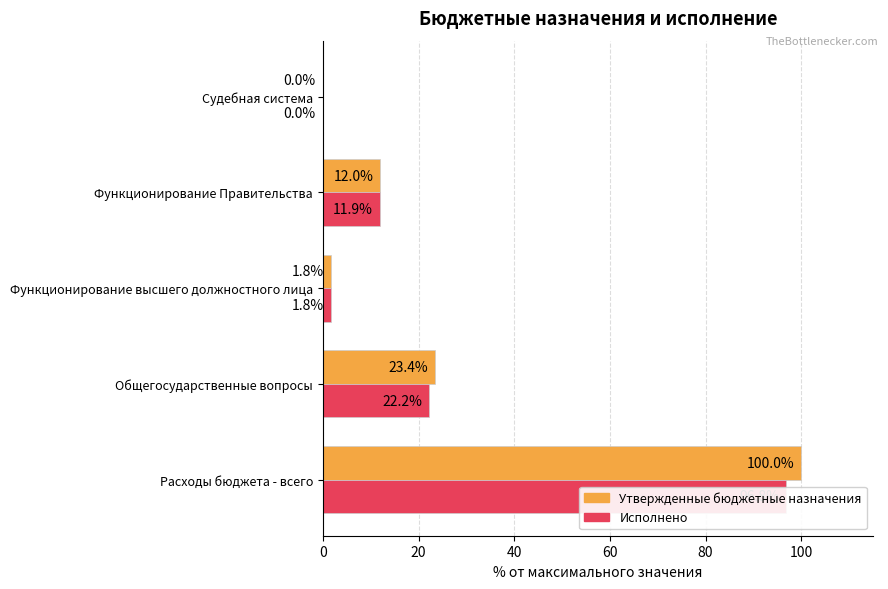

Which series has the largest total across all categories?

Утвержденные бюджетные назначения